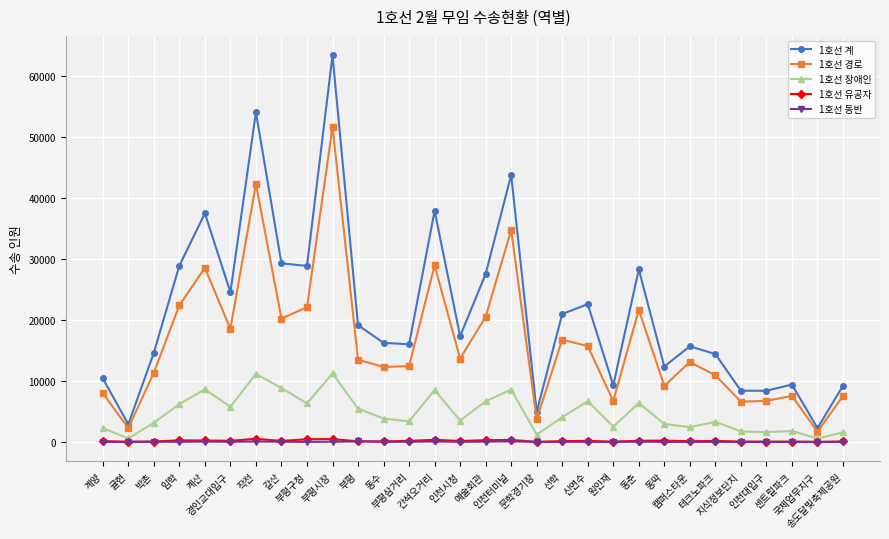

What is the average value of the 1호선 동반 series?

29